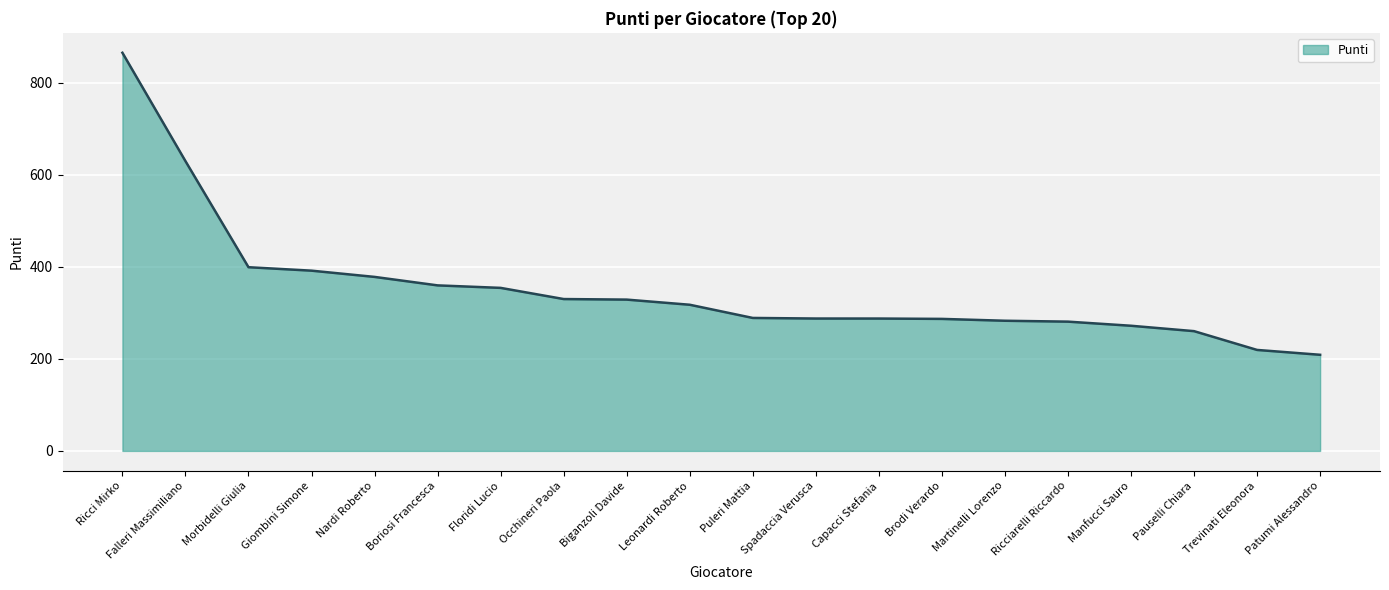

What is the smallest value displayed?

208.8